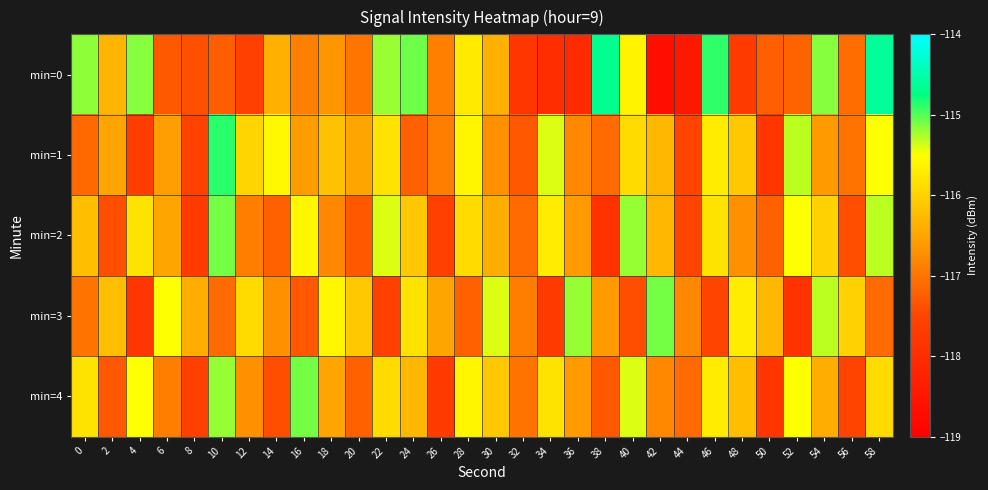

What is the smallest value displayed?

-118.7